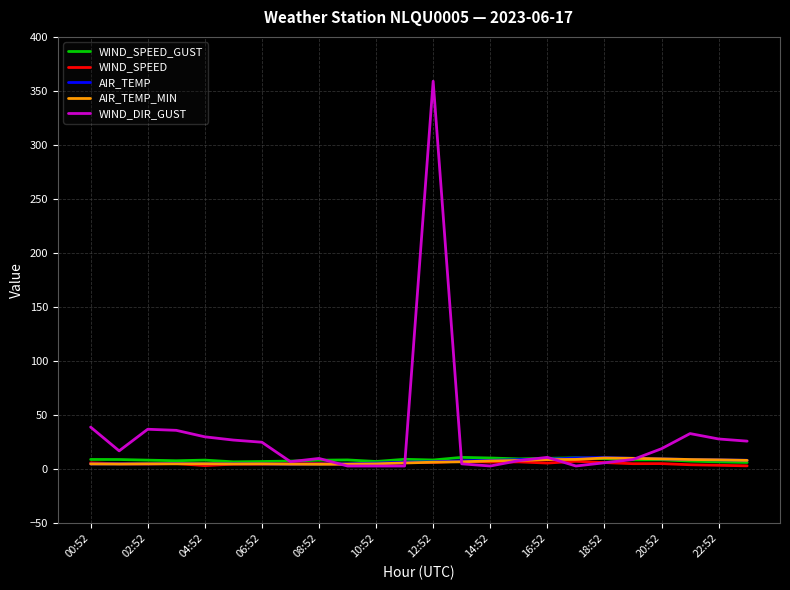

True or false: WIND_SPEED has more than 0 points higher than both neighbors.

True